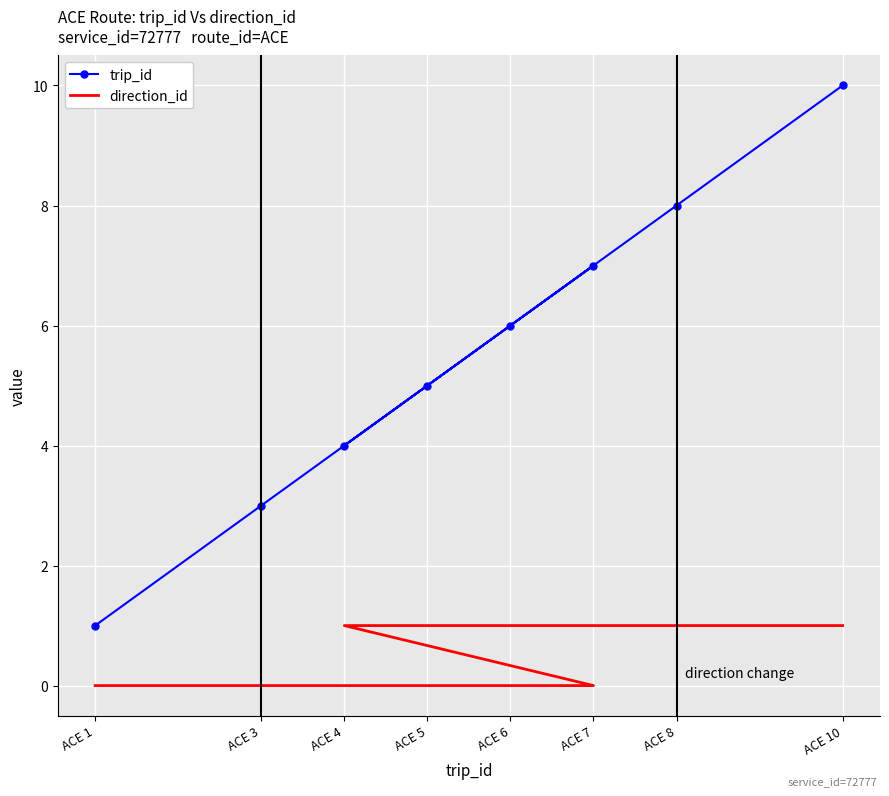

What is the label of the 1st point from the right?

ACE 10